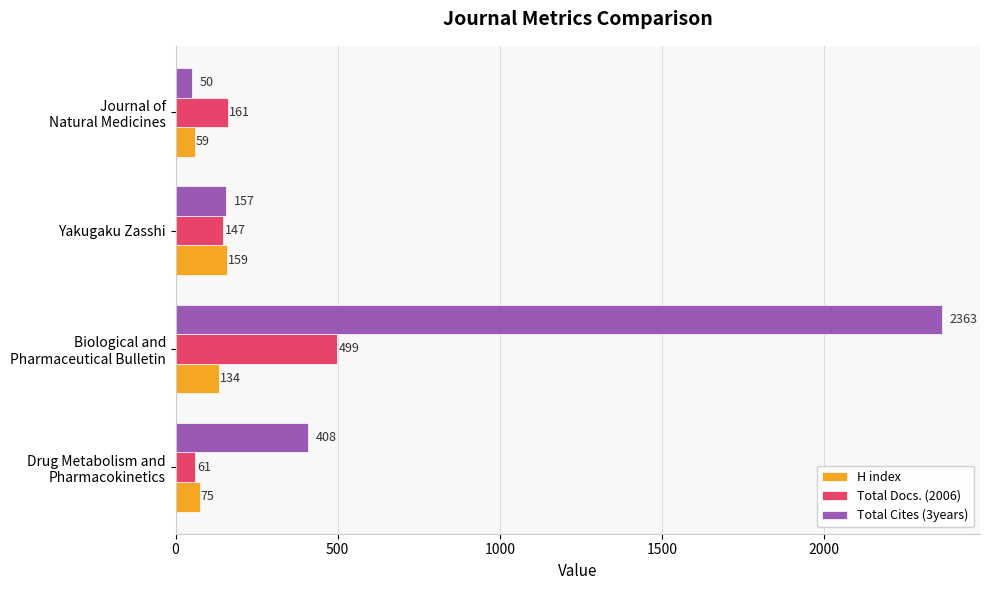

What is the sum of all Total Docs. (2006) values?

868